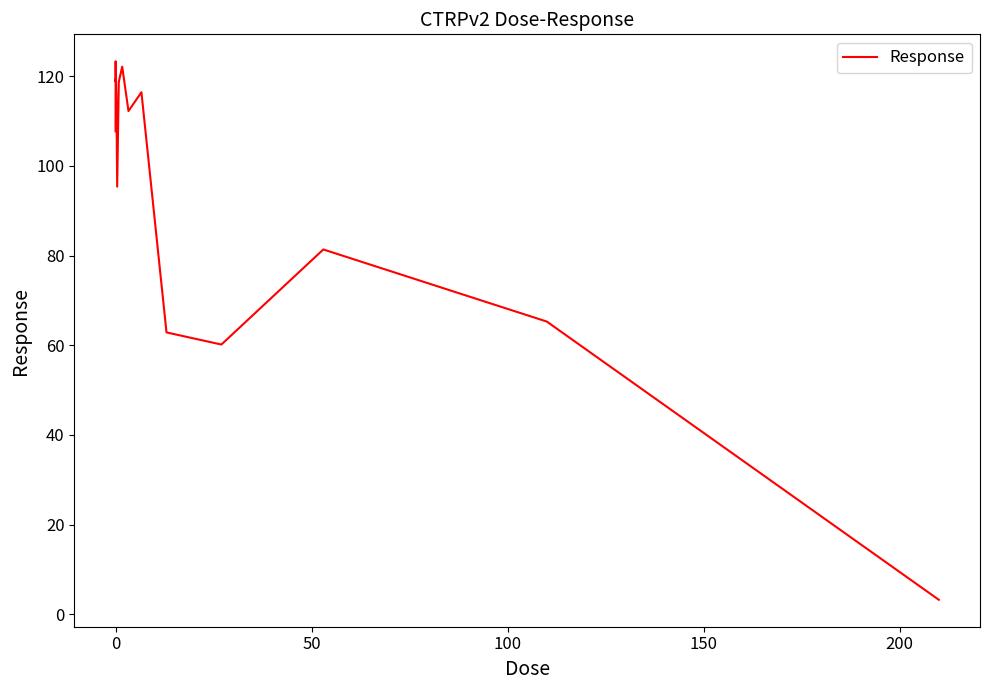

What is the greatest value displayed?

123.3